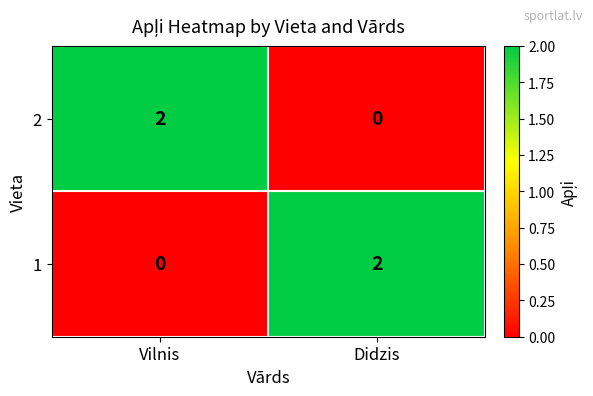

Reading left to right, list all the values displayed in this chart.

2: Vilnis=2	Didzis=0
1: Vilnis=0	Didzis=2